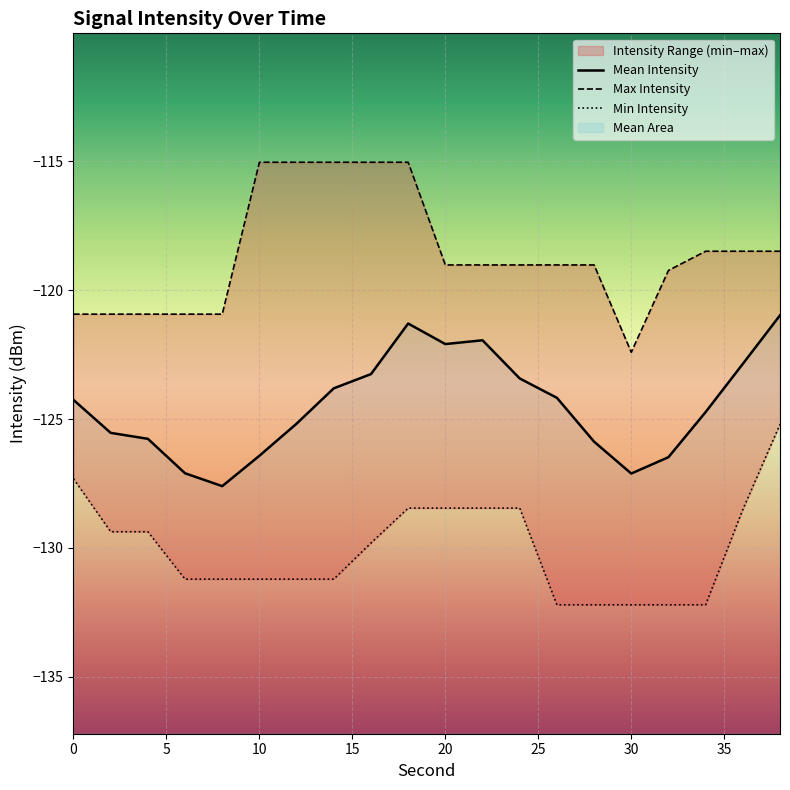

What is the total value across all series at 35?

-370.1